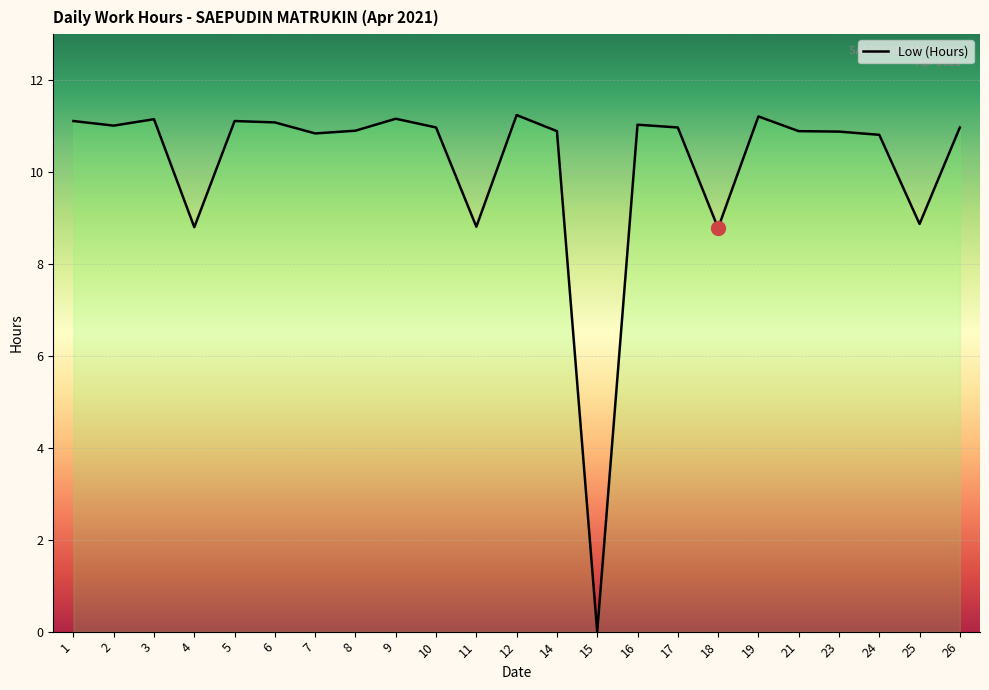

True or false: the data shows 7.3 at 10.

False